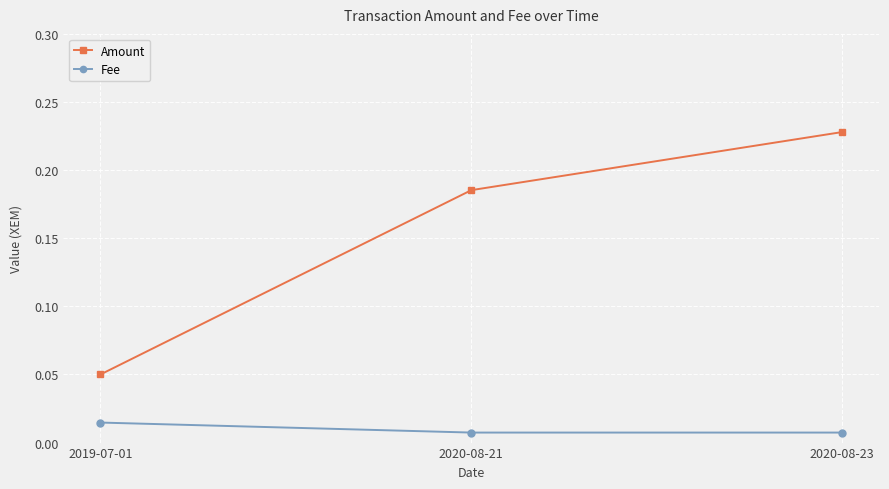

True or false: Amount has a value of 0.1 at 2020-08-23.

False